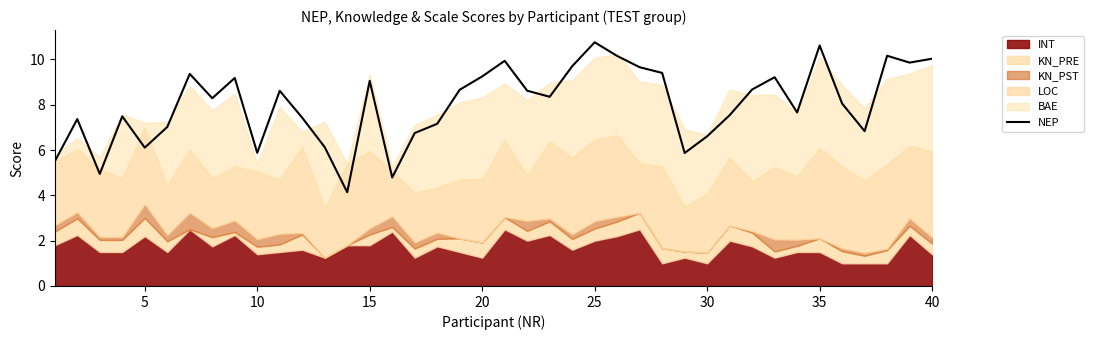

What is the minimum value for NEP?

4.1